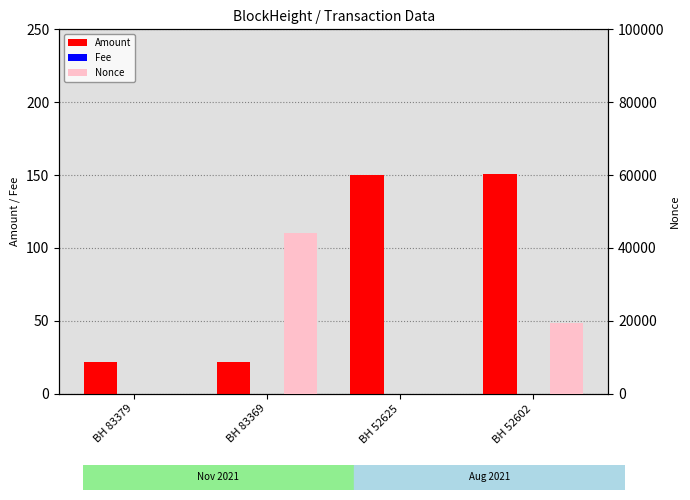

At which category does the chart reach its minimum across all series?

BH 52625